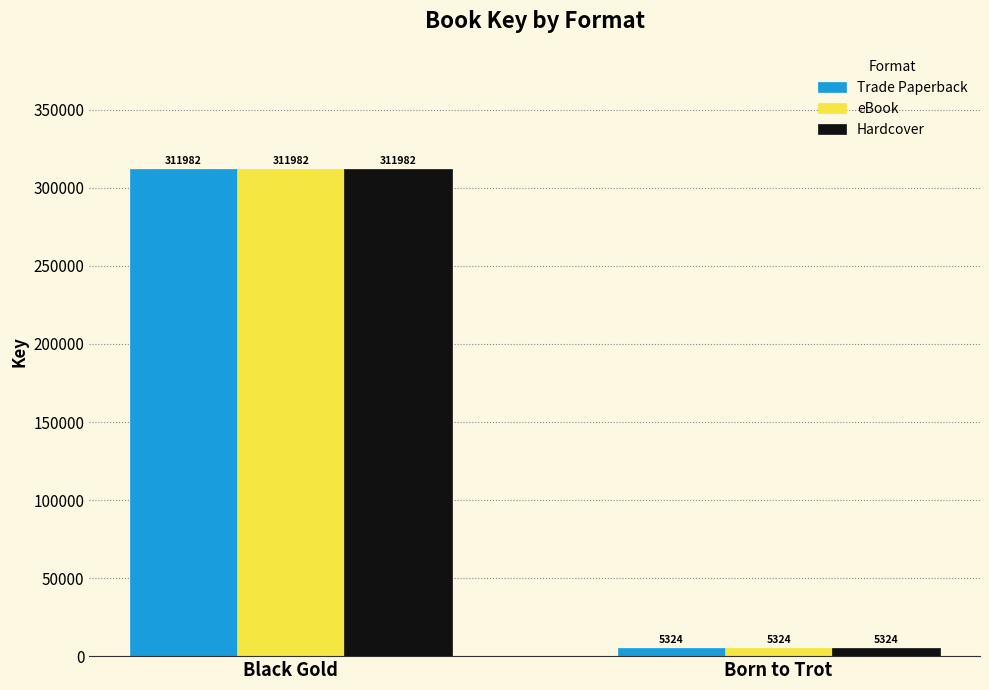

Rank the categories by Trade Paperback value from lowest to highest.

Born to Trot, Black Gold